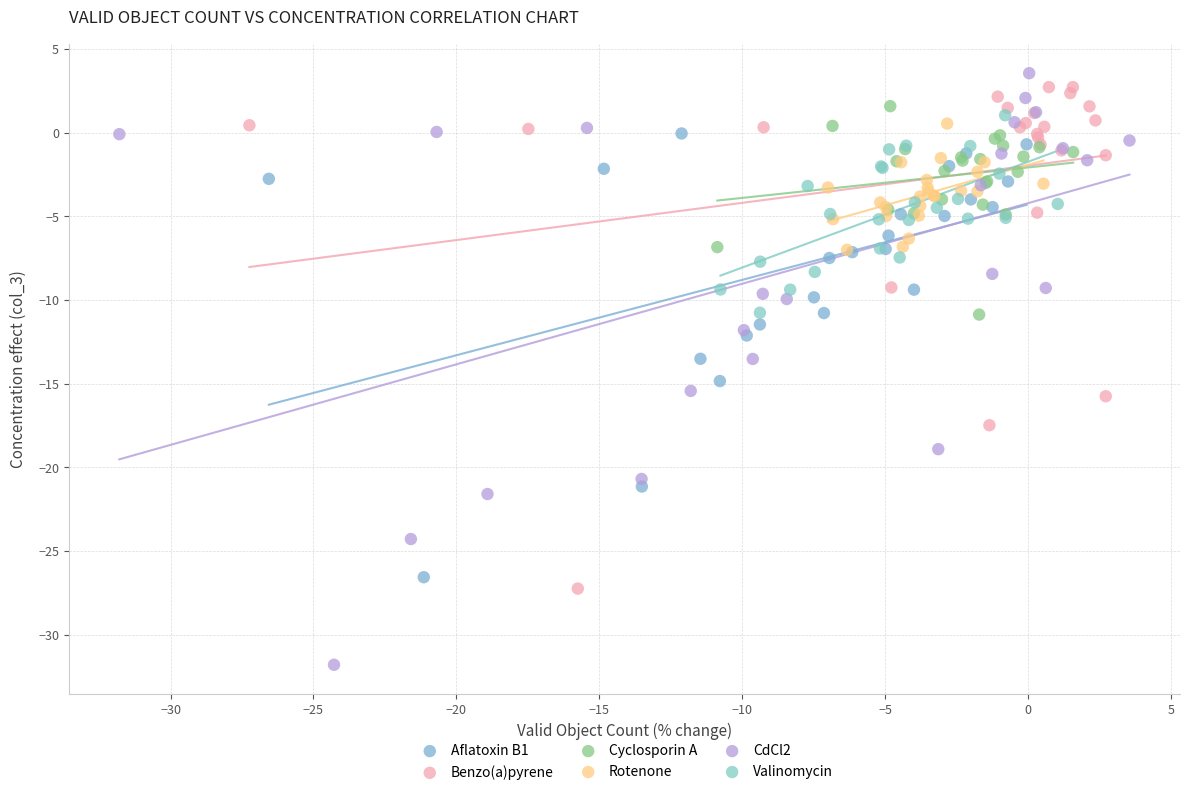

Which series has the largest Y range (max minus min)?

CdCl2